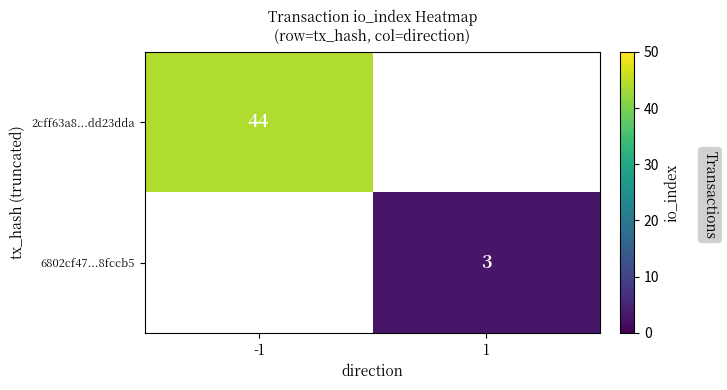

How many series are shown in this chart?

2